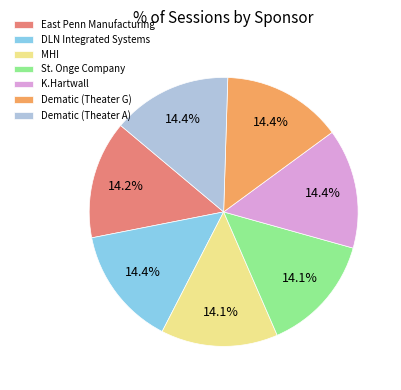

How many slices are in this pie chart?

7